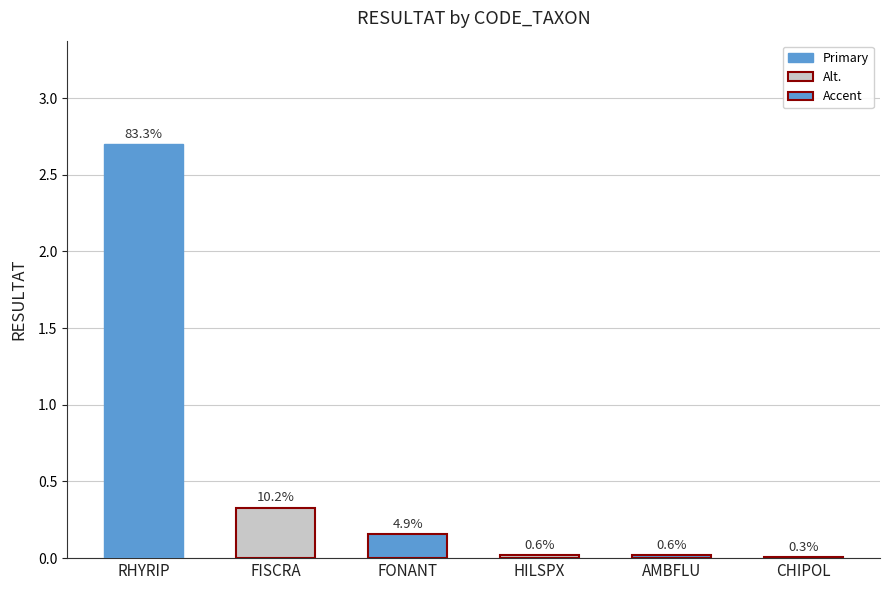

The chart shows a value of 2.7 at RHYRIP. True or false?

True